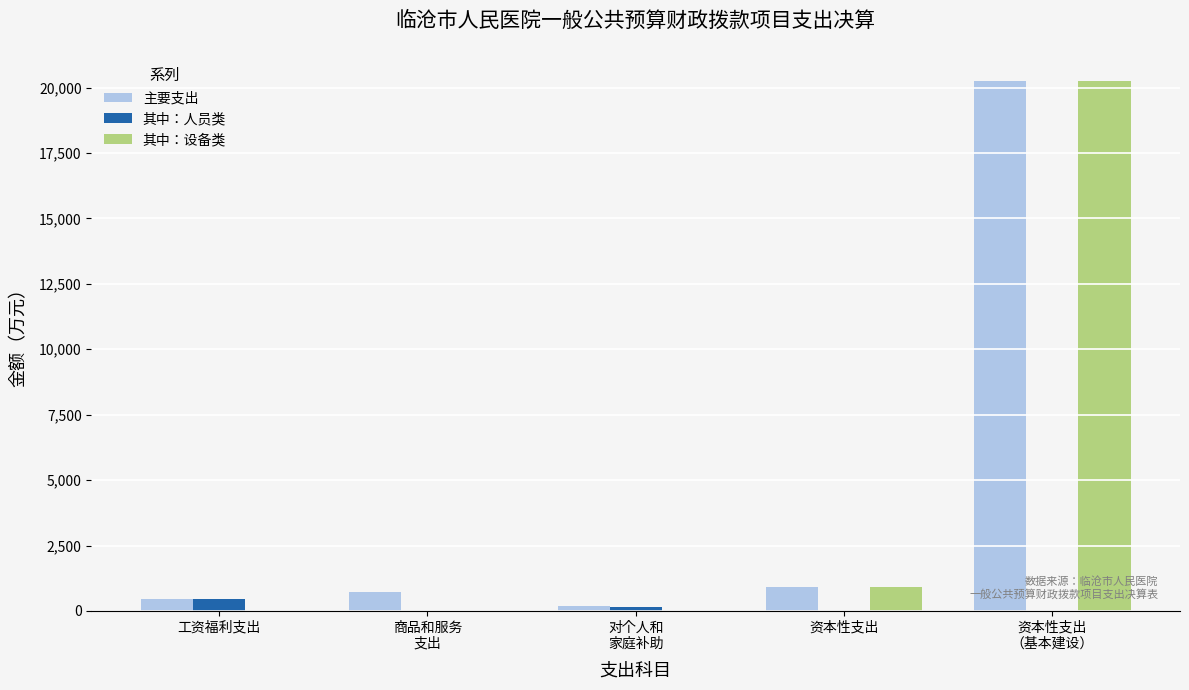

Reading left to right, what are all the values shown in this chart?

主要支出: 473.6	730.8	171.4	911.8	20240.0
其中：人员类: 473.6	0.0	170.0	0.0	0.0
其中：设备类: 0.0	0.0	0.0	900.6	20240.0